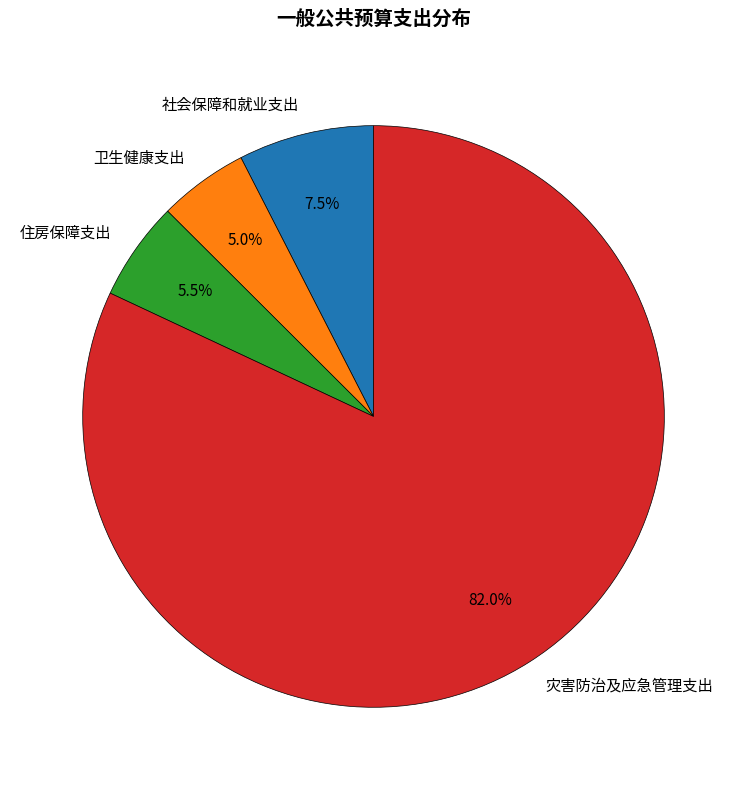

Rank the categories by value from highest to lowest.

灾害防治及应急管理支出, 社会保障和就业支出, 住房保障支出, 卫生健康支出